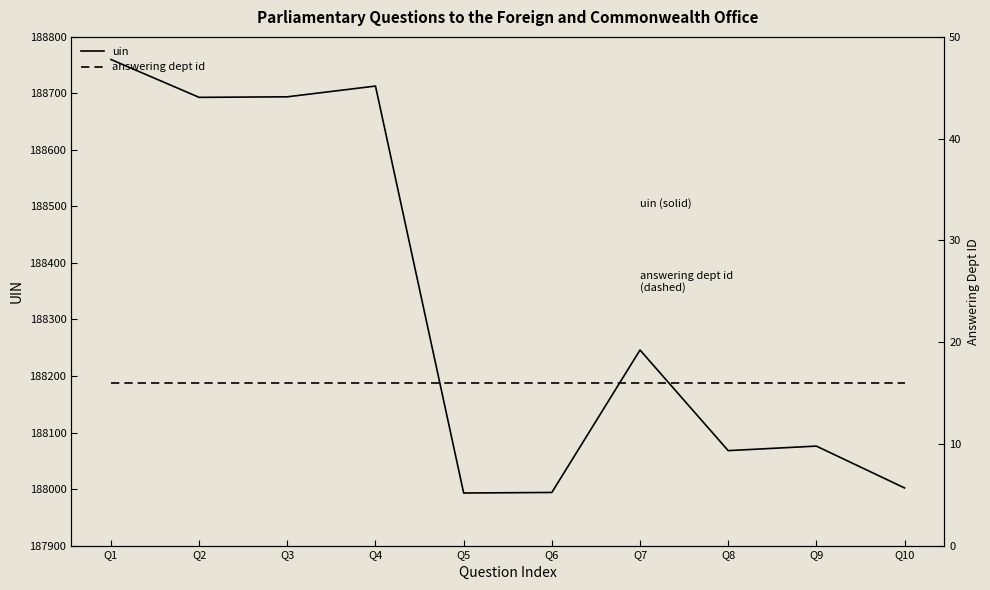

Is the value of uin at Q2 greater than the value of answering dept id at Q10?

Yes